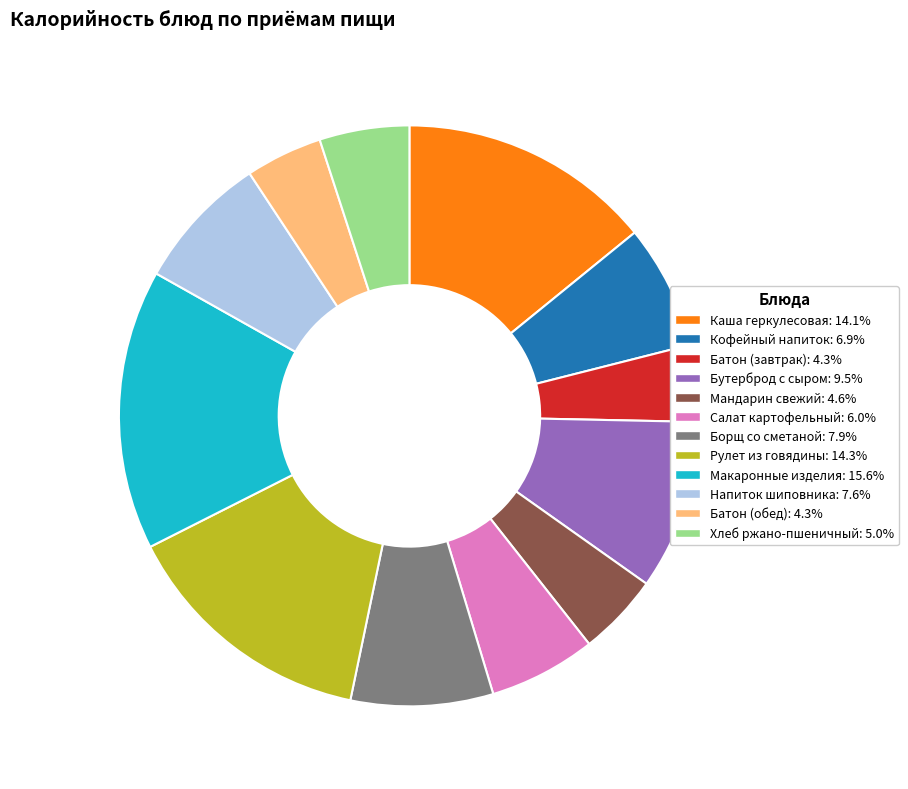

What is the ratio of the value at Рулет из говядины to the value at Макаронные изделия?

0.9